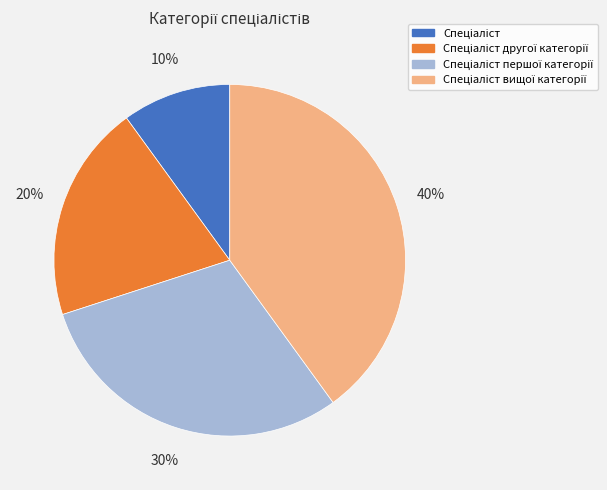

To the nearest percent, what is the average slice percentage?

25%